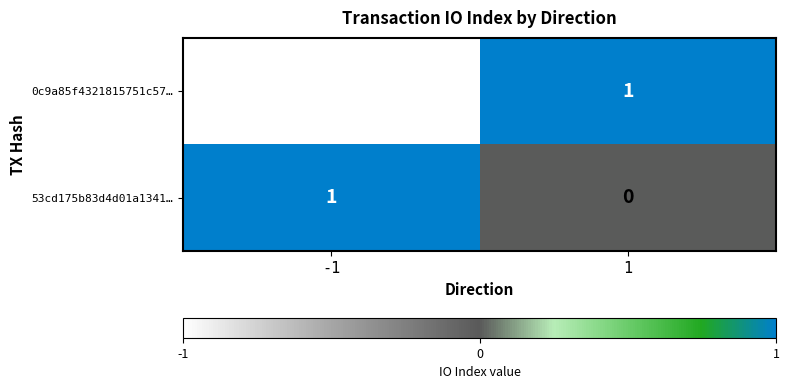

Reading right to left, what are all the values shown in this chart?

0c9a85f4321815751c57…: 1	-1
53cd175b83d4d01a1341…: 0	1